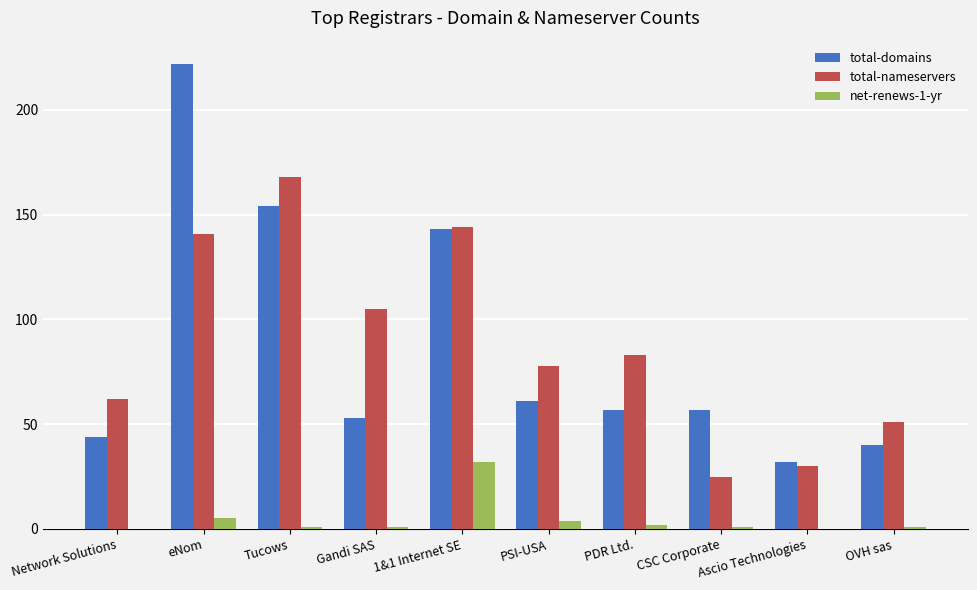

Which category has the highest value across all series?

eNom